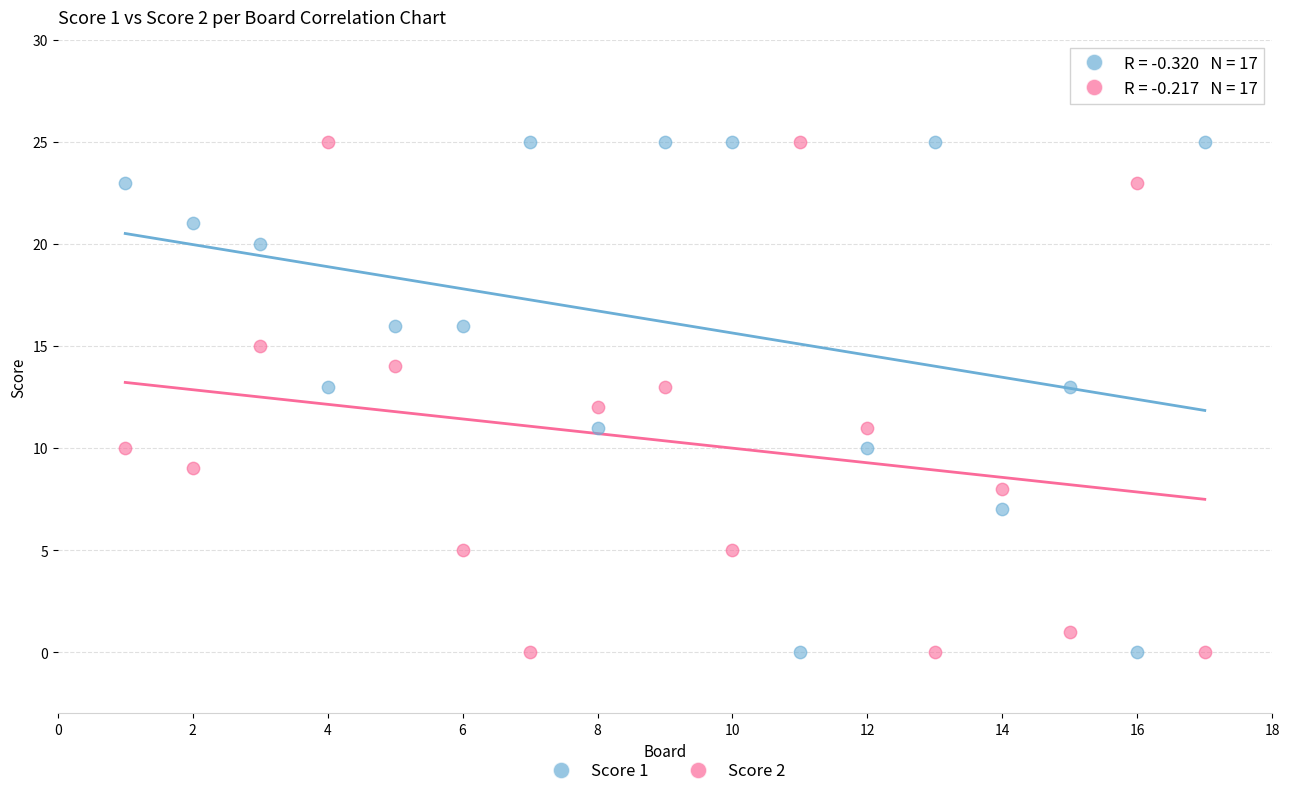

Across all data points, what is the range of Y values (max minus min)?

25